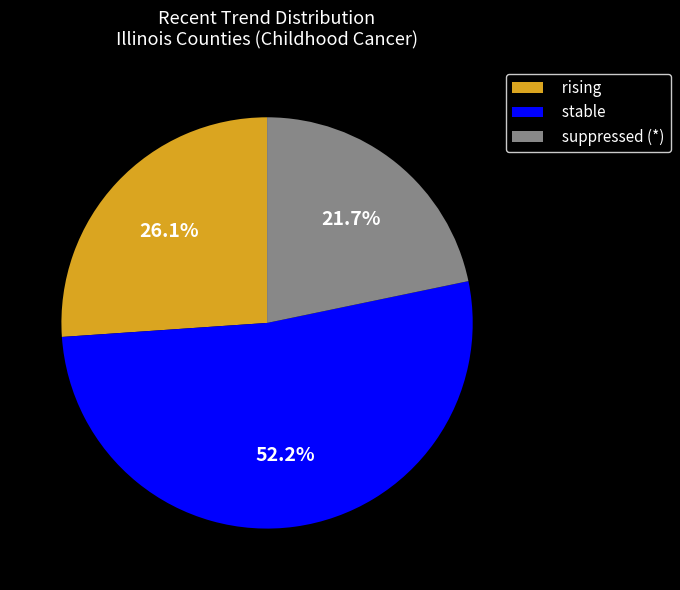

Which category has the smallest portion of the pie?

suppressed (*)